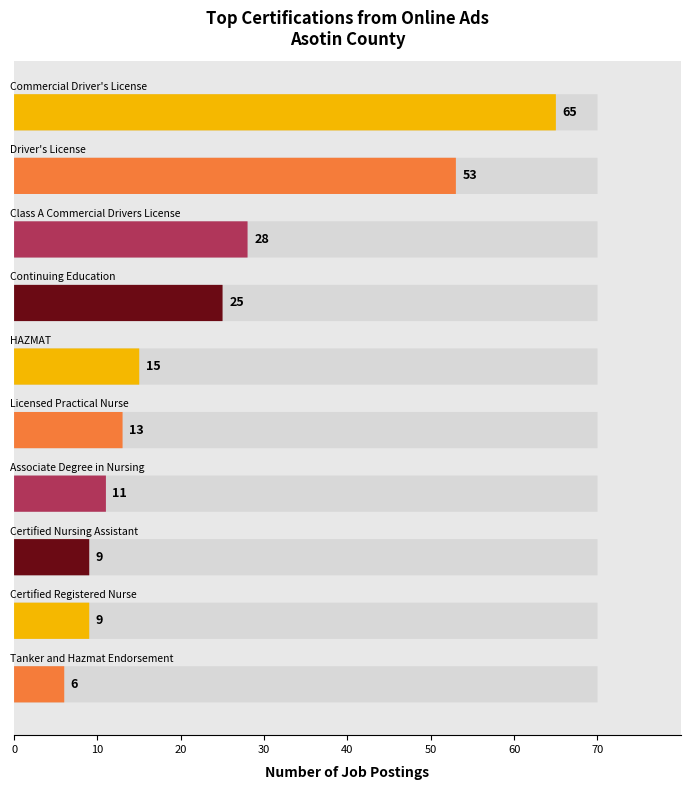

Between Certified Registered Nurse and Licensed Practical Nurse, which is larger?

Licensed Practical Nurse